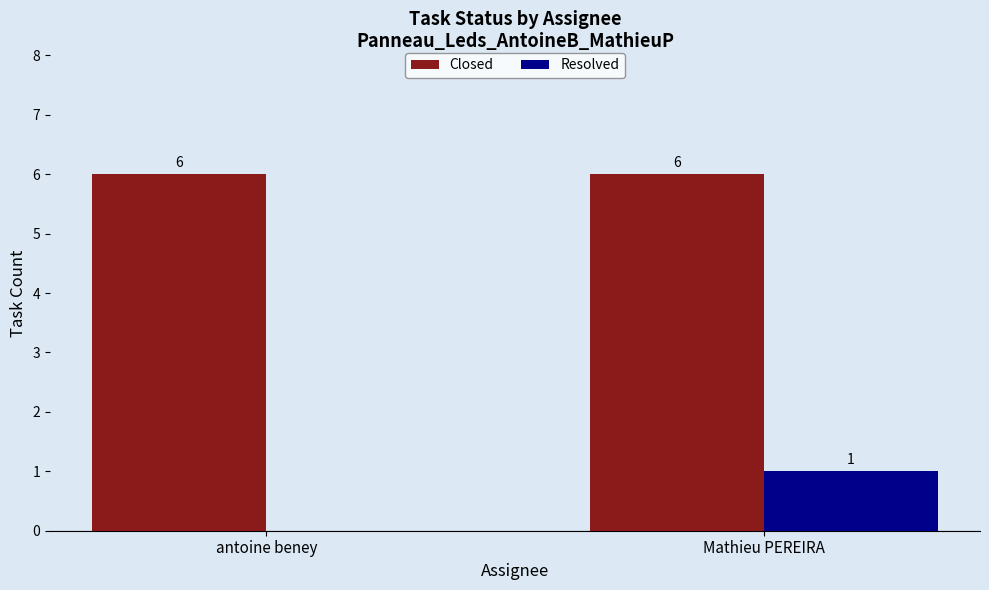

Is the value of Resolved at antoine beney greater than the value of Closed at Mathieu PEREIRA?

No